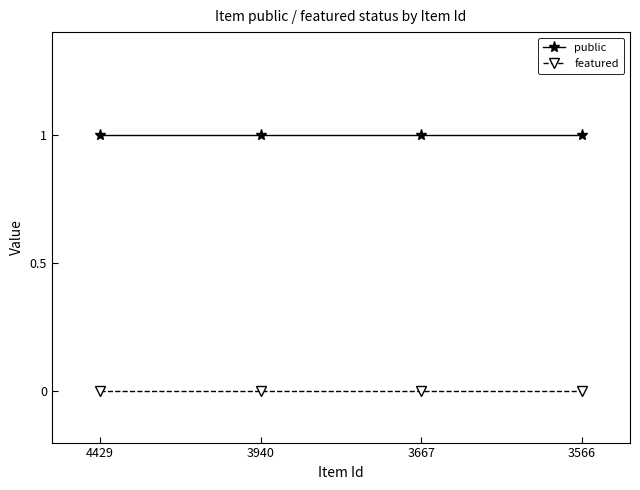

True or false: featured and public cross at least once.

False